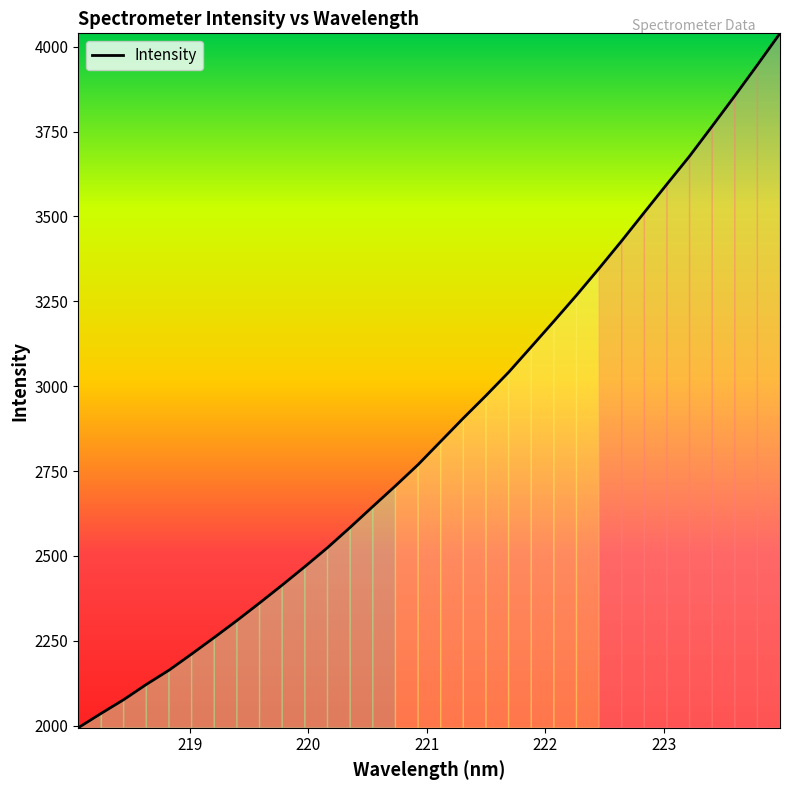

What is the difference between the maximum and minimum values?

2045.7